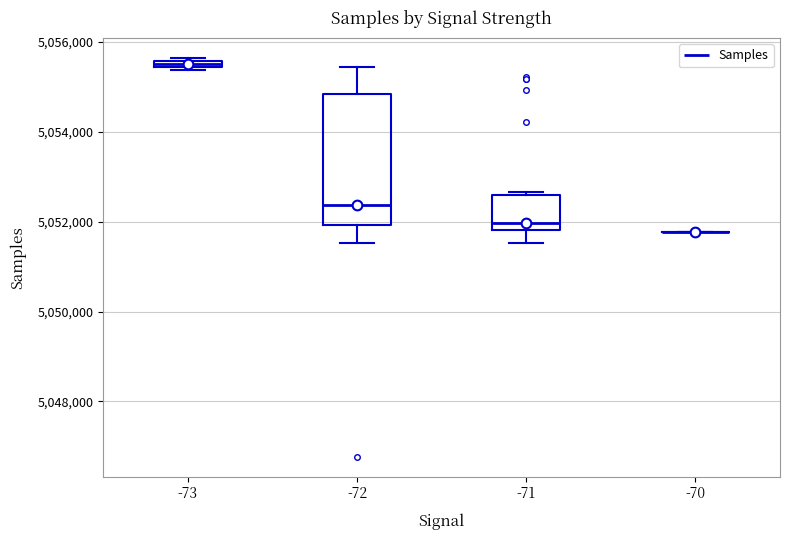

Which box is the tallest, from its lower edge to its upper edge?

-72